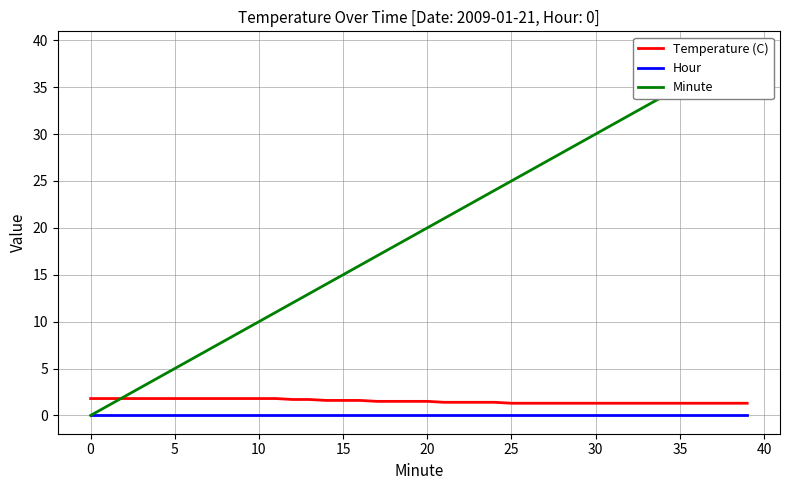

The Temperature (C) series shows 1.8 at 10. True or false?

True